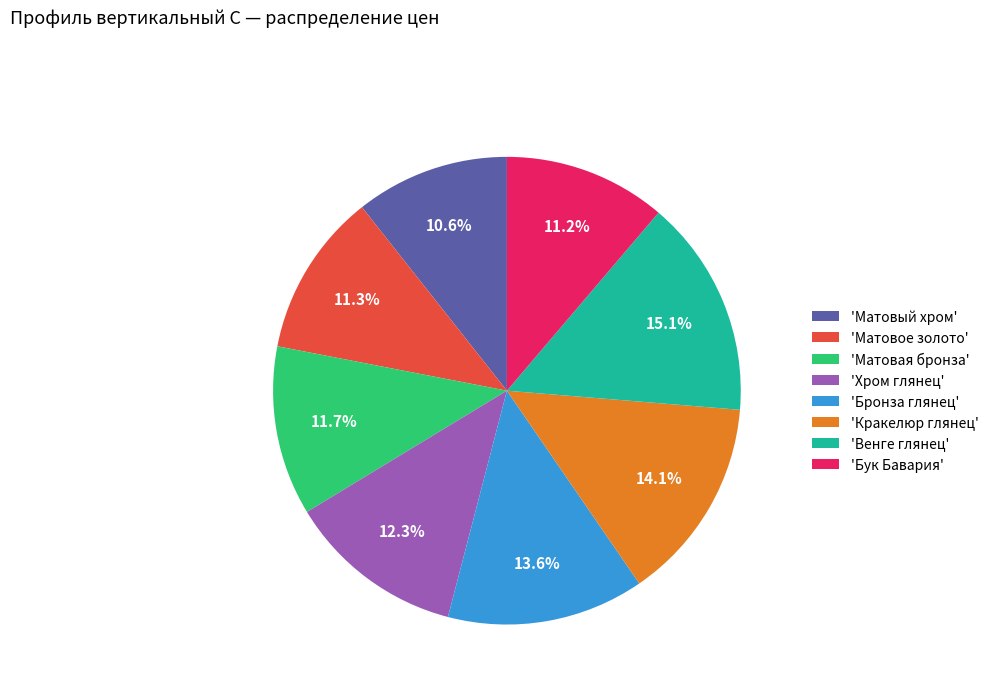

Which slice is the smallest?

'Матовый хром'